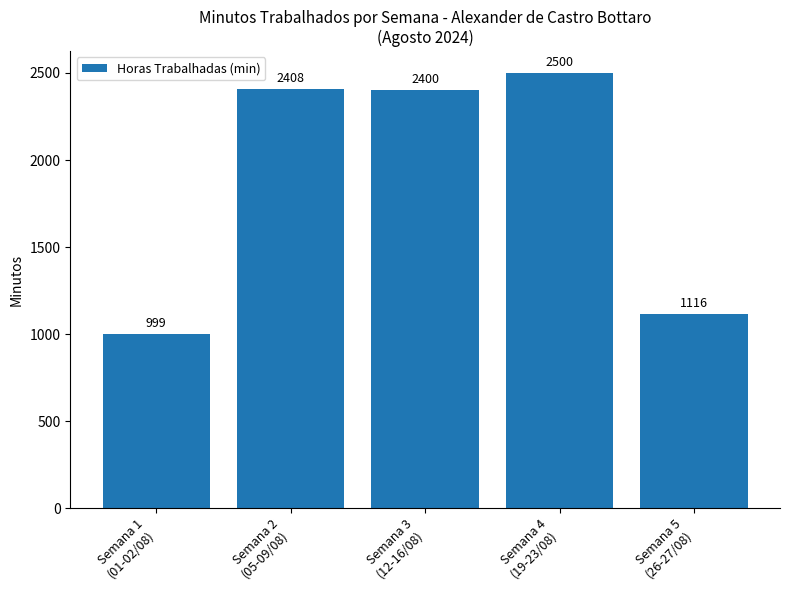

What is the value of the 1st bar from the left?

999